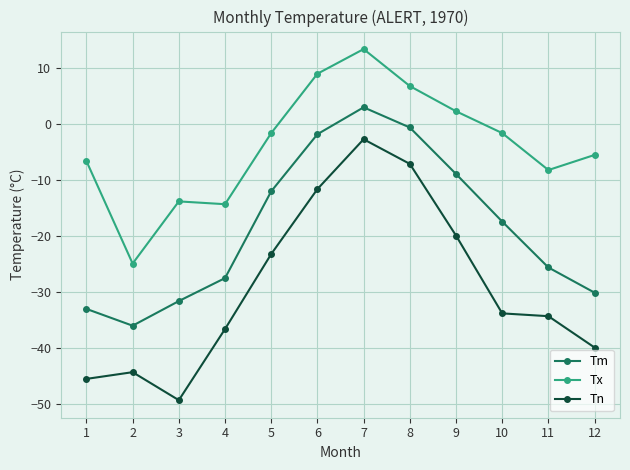

What are all the series names shown in the legend?

Tm, Tx, Tn